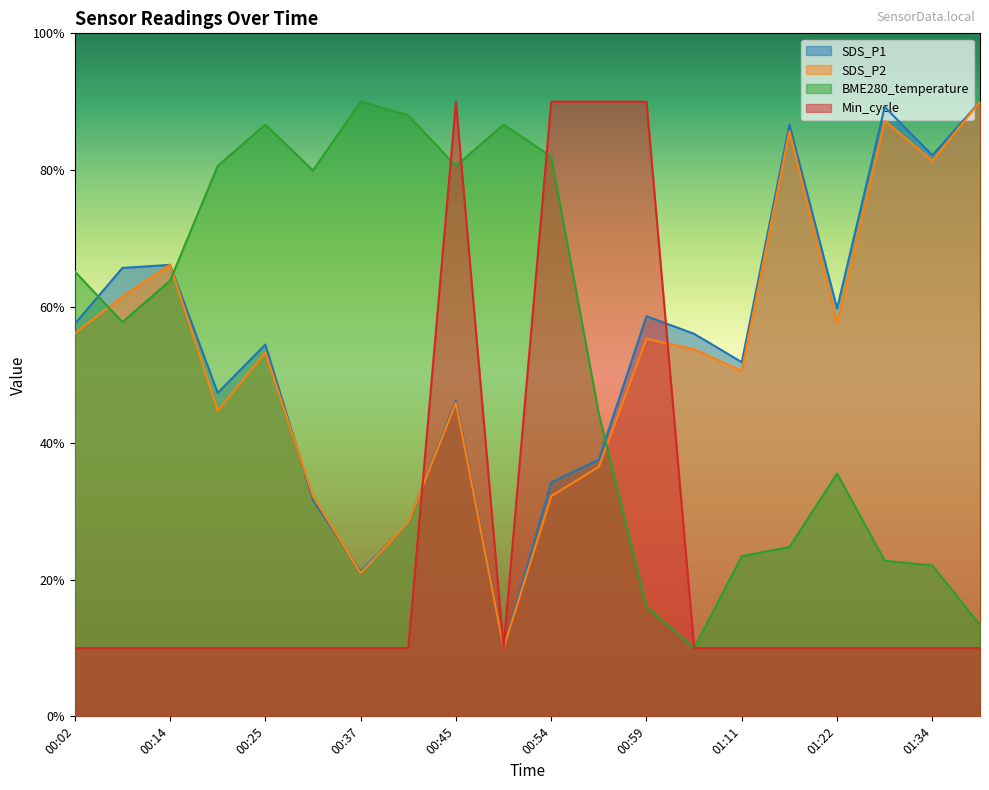

What is the sum of the SDS_P1 values at 00:54 and 01:16?

120.9